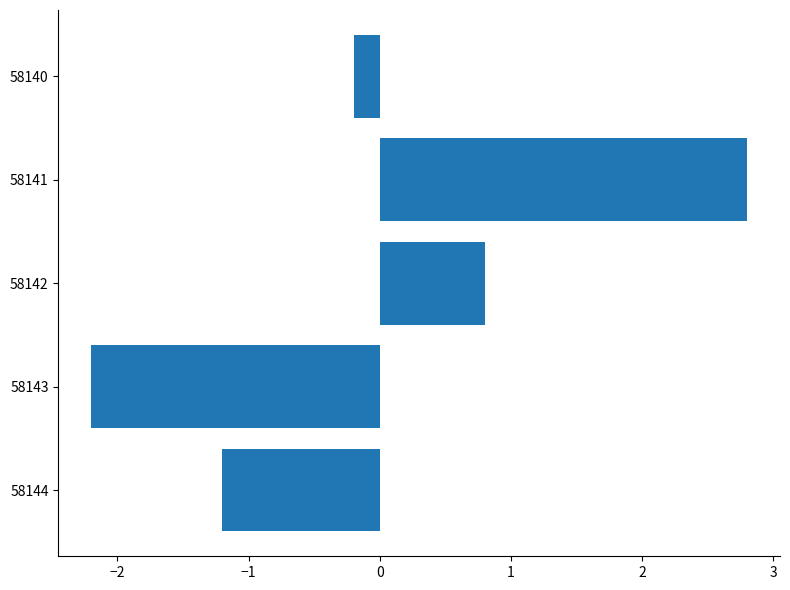

Does the chart contain stacked bars?

No